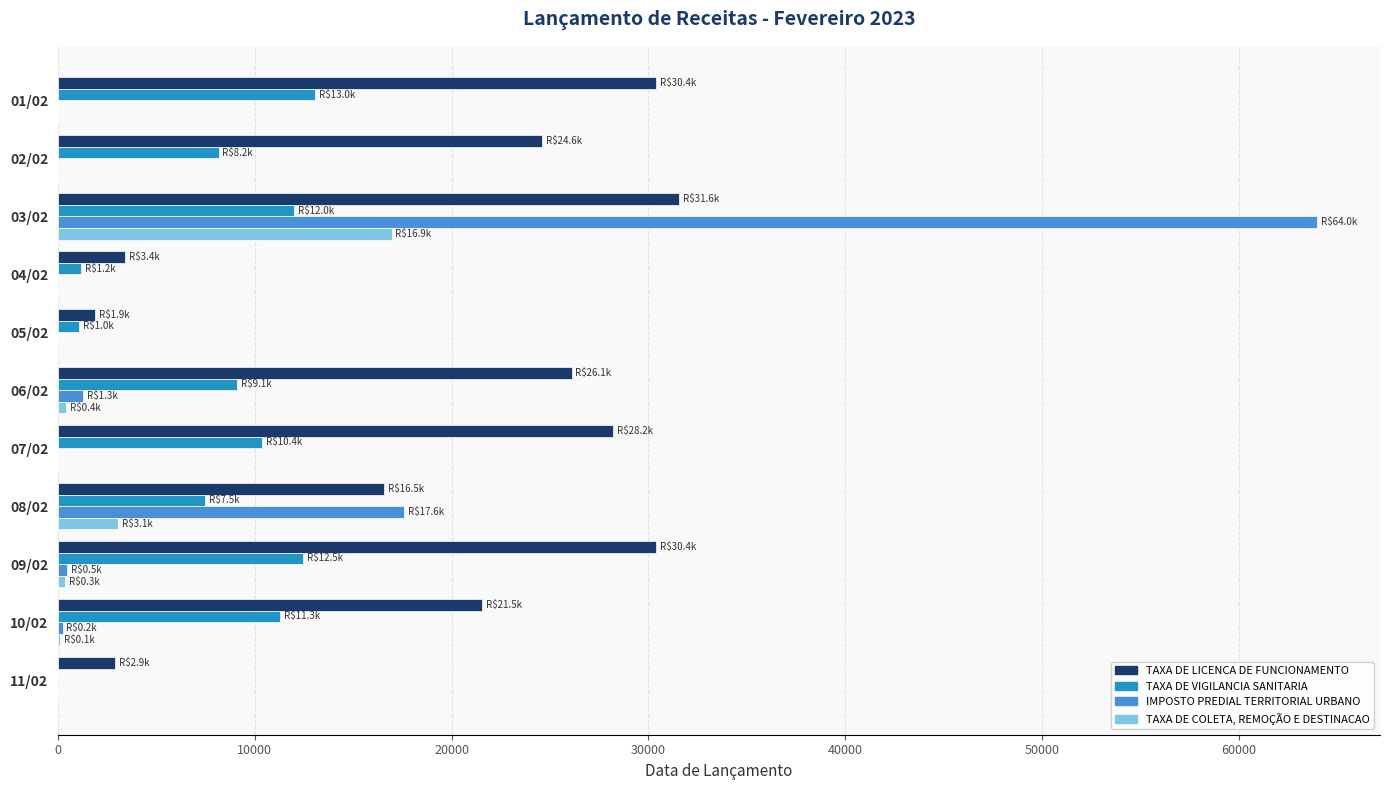

Which label corresponds to the largest value in the chart?

03/02